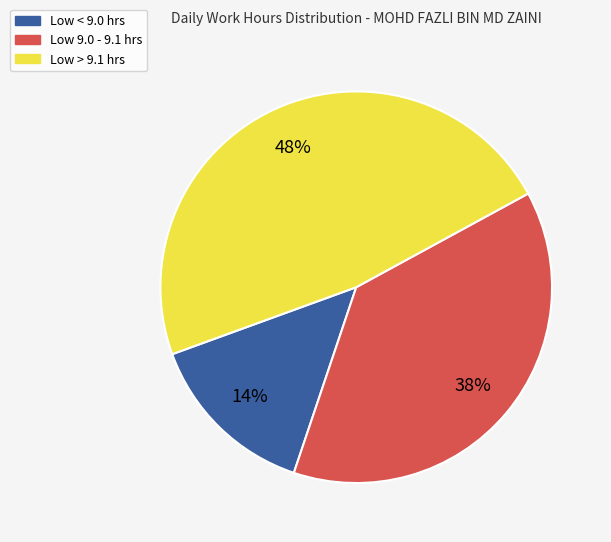

Is there a majority slice in this chart?

No